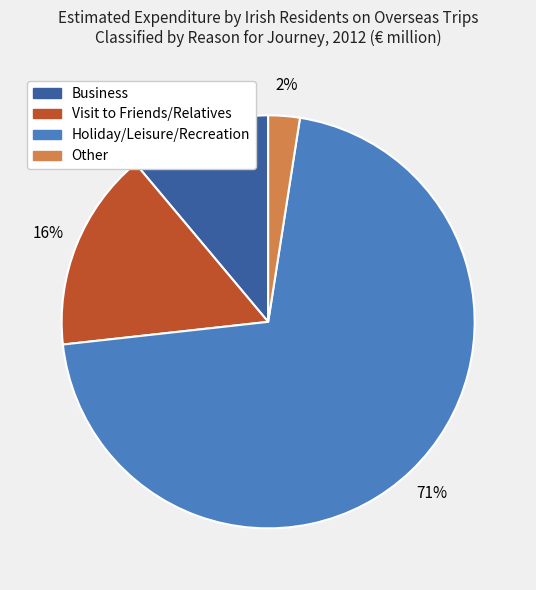

Which category has the biggest portion of the pie?

Holiday/Leisure/Recreation